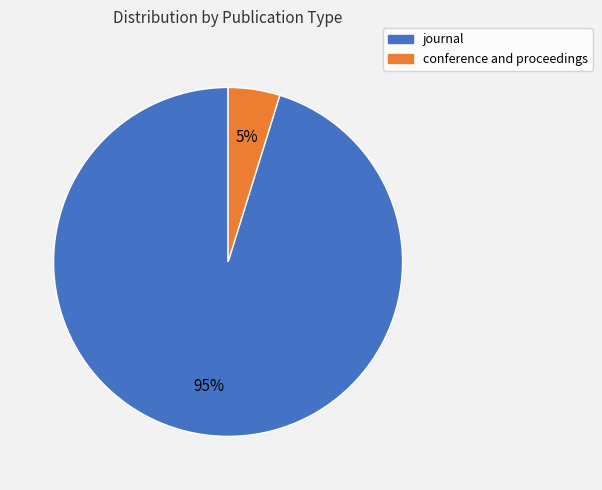

To the nearest percent, what is the average slice percentage?

50%